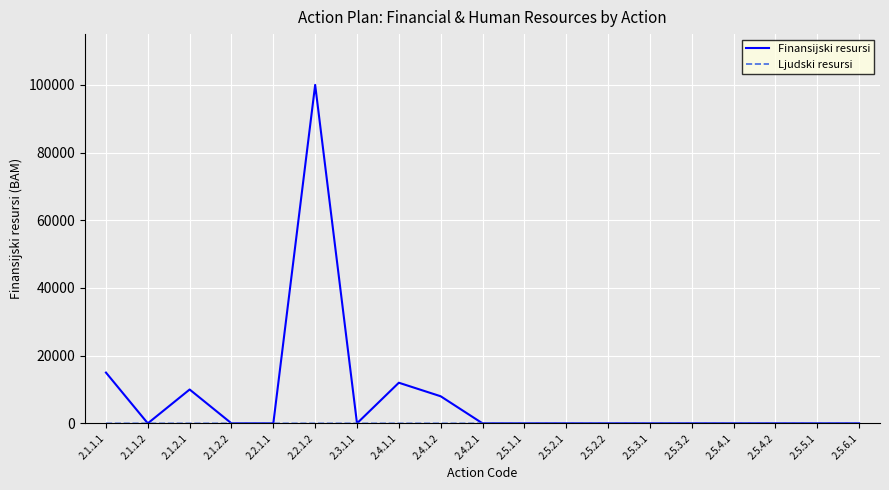

What is the maximum value shown in the chart?

100000